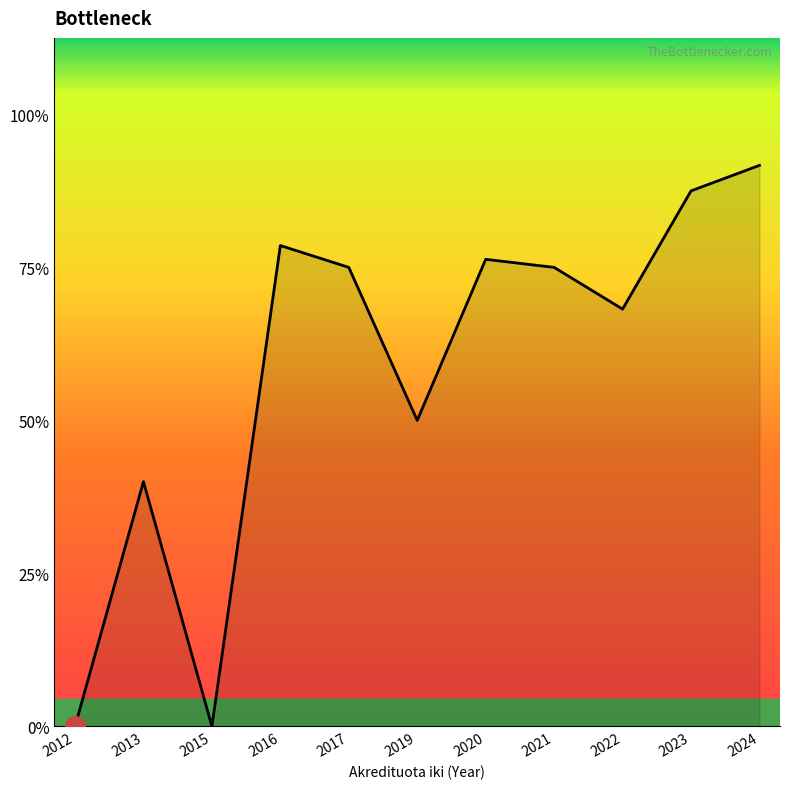

Does the chart have visible grid lines?

No